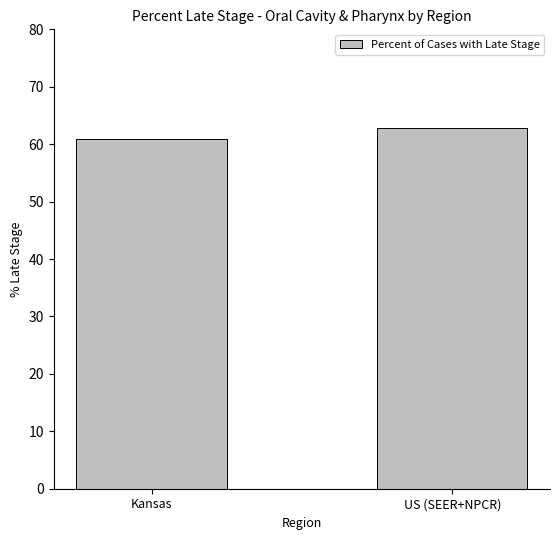

What is the change in value from Kansas to US (SEER+NPCR)?

+2.0